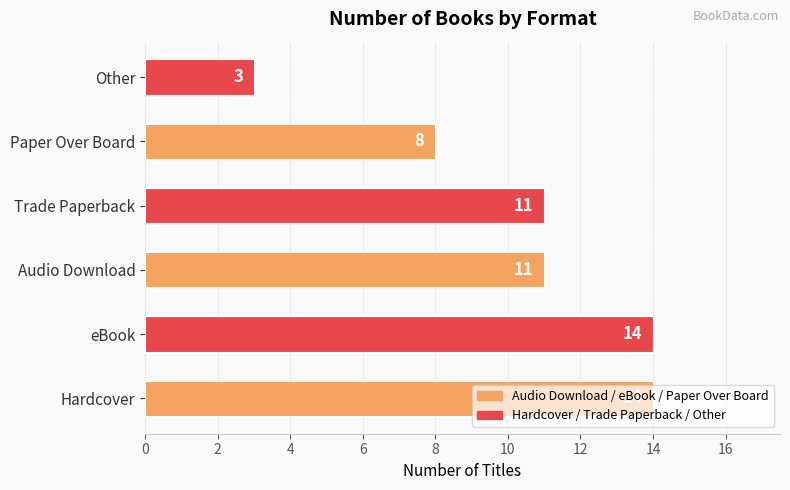

How many bars are there in total?

6